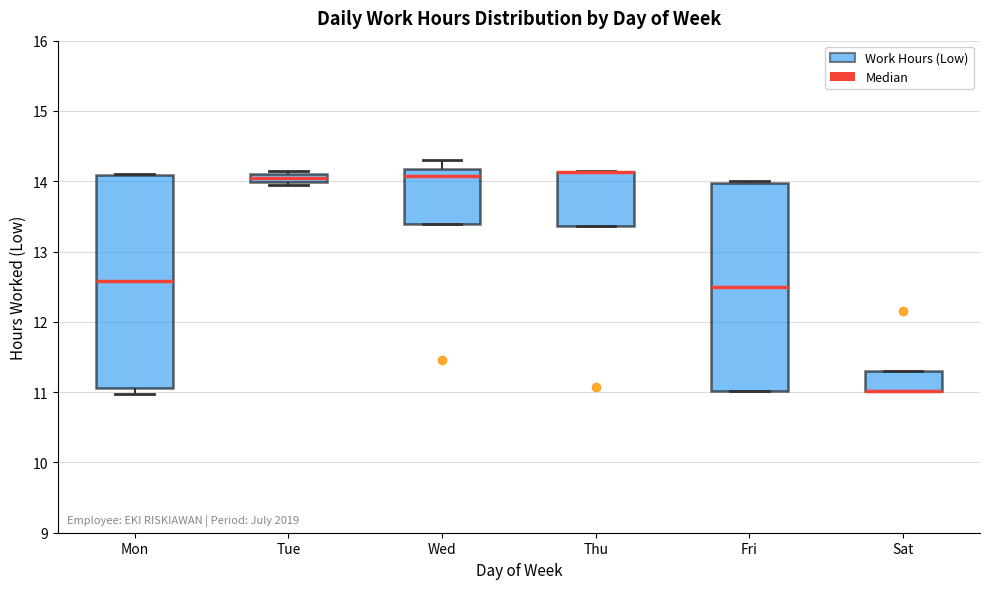

Where is the lower edge of the box for Tue on the y-axis? The values are not printed on the chart, so give them approximately, as read against the axis.

14.0